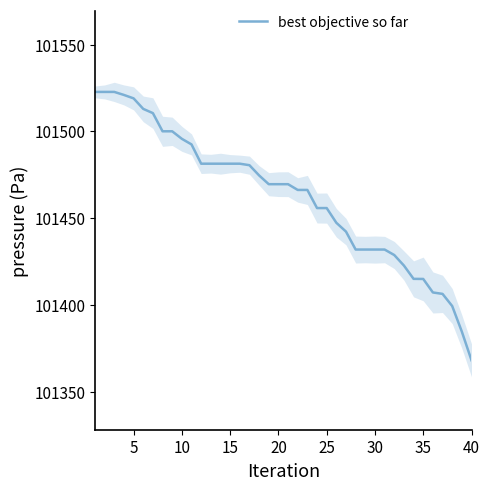

What is the maximum value for best objective so far?

101522.7